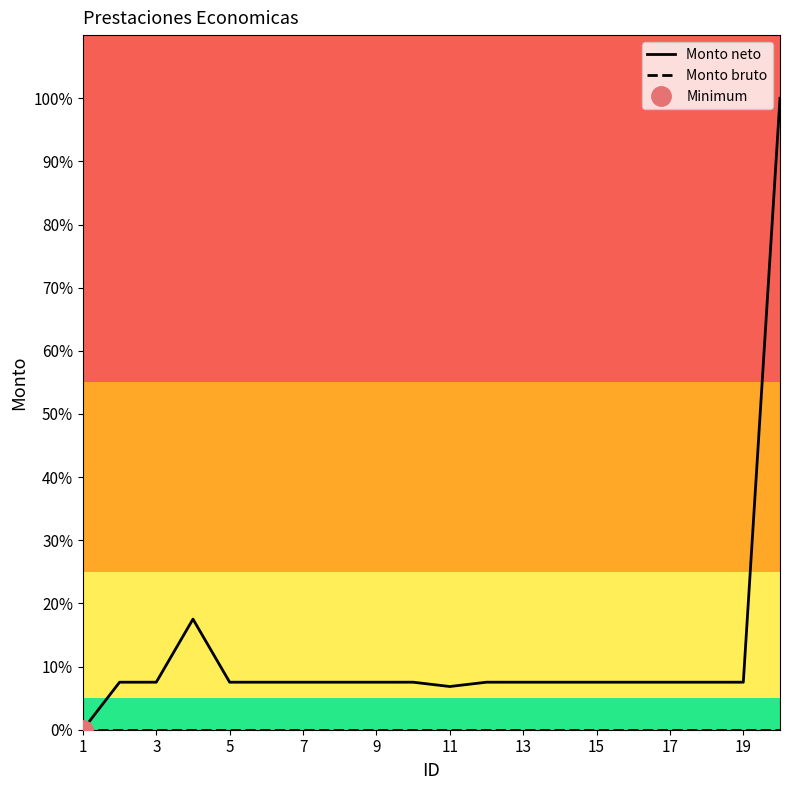

At how many categories does at least one series exceed 84?

1